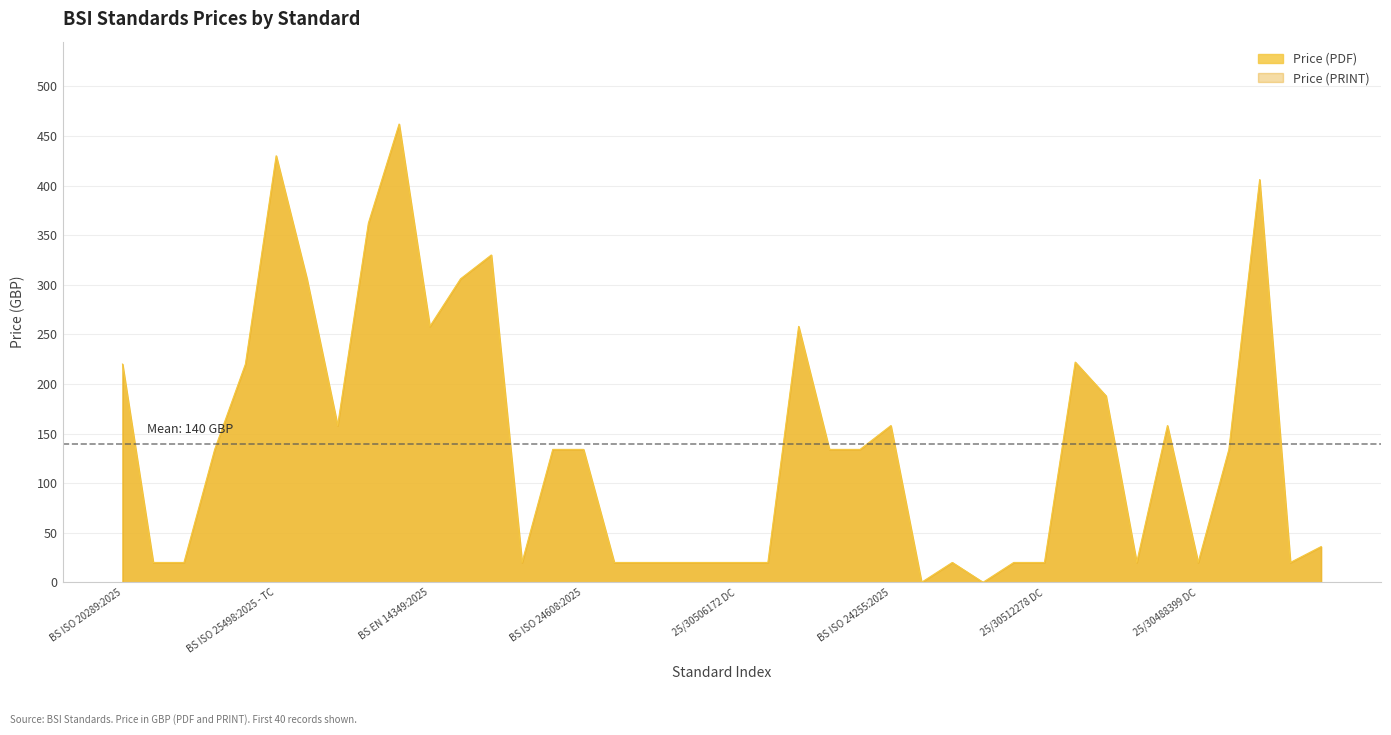

At which label does the data first exceed 134?

BS ISO 20289:2025